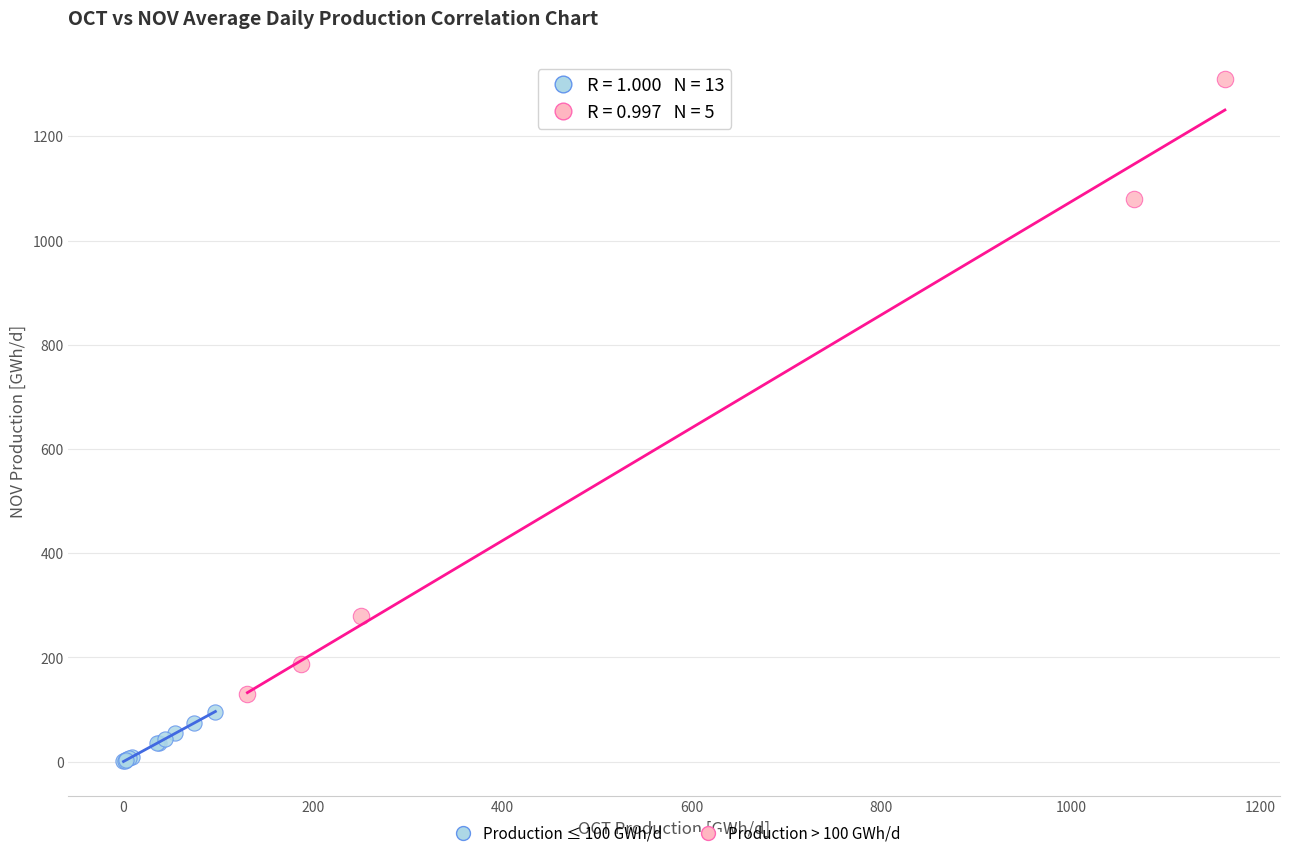

Which series has the widest spread of Y values?

Production > 100 GWh/d